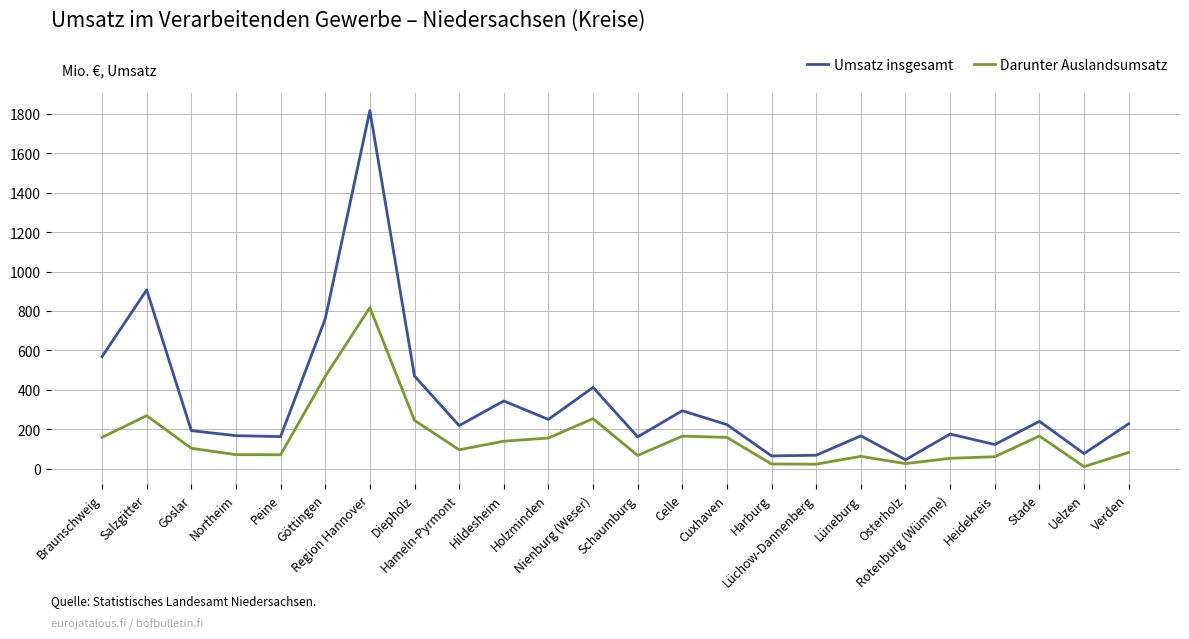

True or false: Darunter Auslandsumsatz has a value of 469.0 at Göttingen.

True